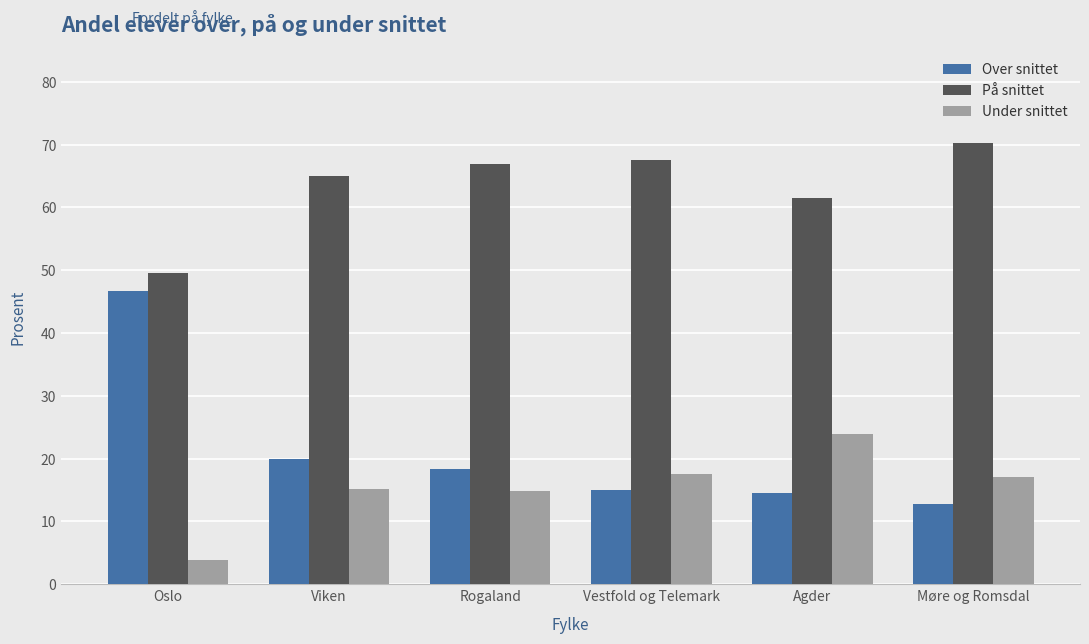

What is the total value across all series at Viken?

100.0